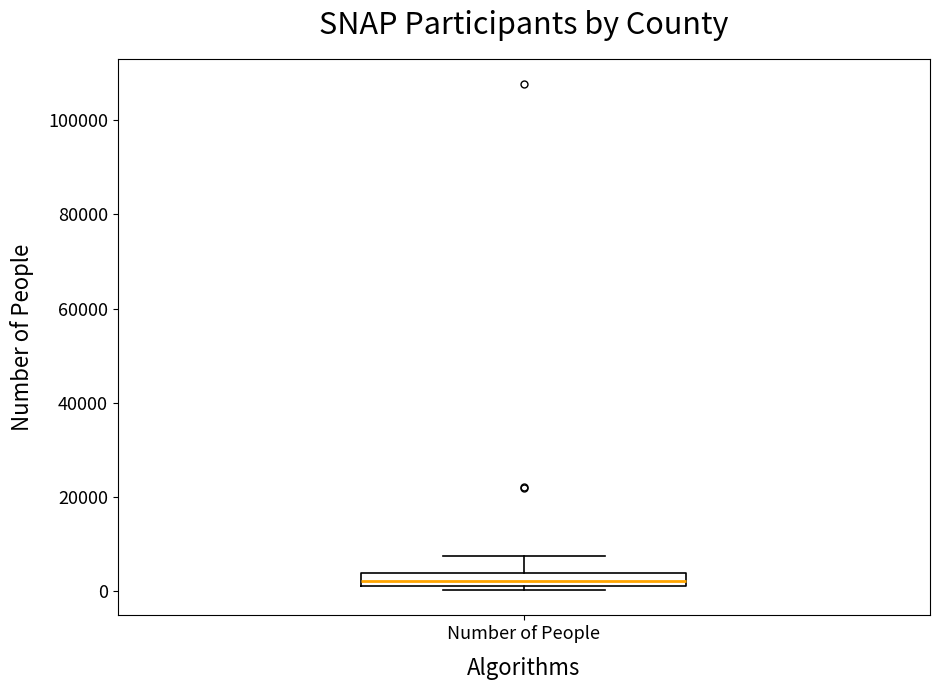

Where is the upper edge of the box for Number of People on the y-axis? The values are not printed on the chart, so give them approximately, as read against the axis.

4000